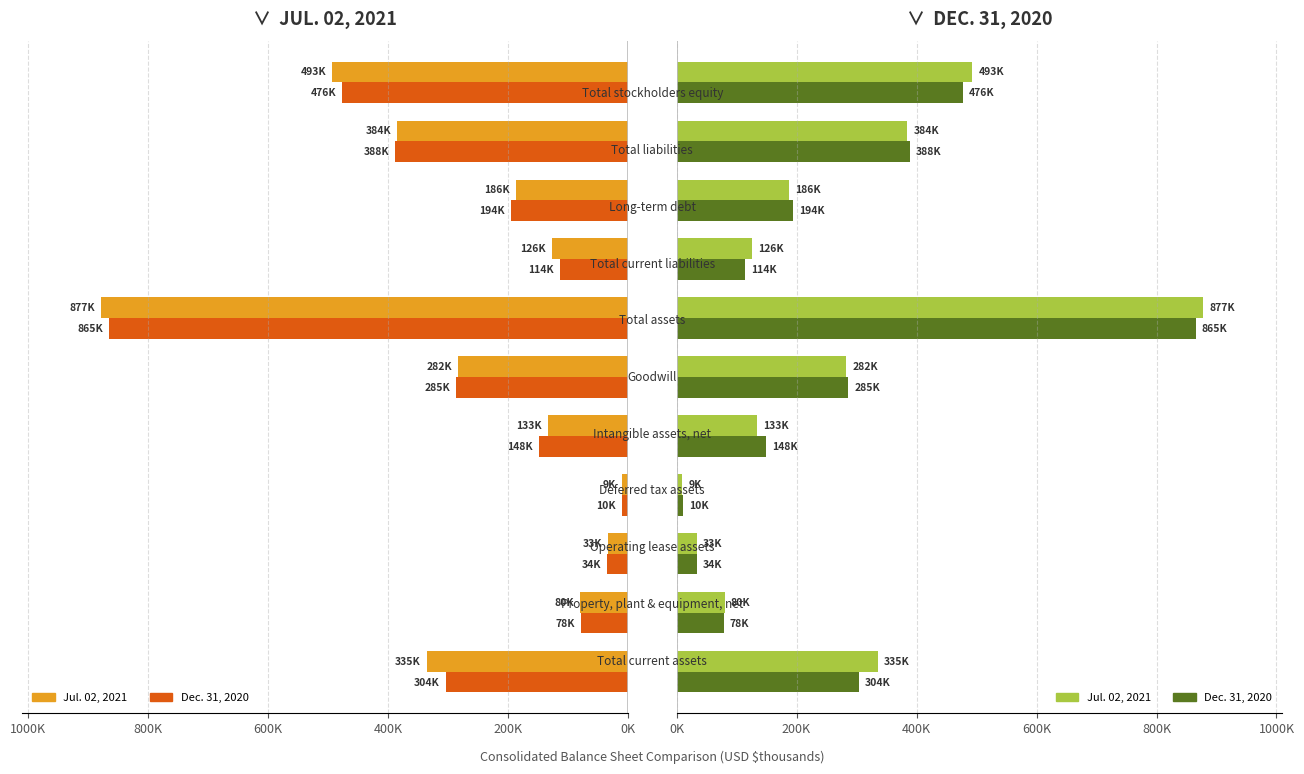

What is the value of the Jul. 02, 2021 bar at the 11th from the left?

493.1